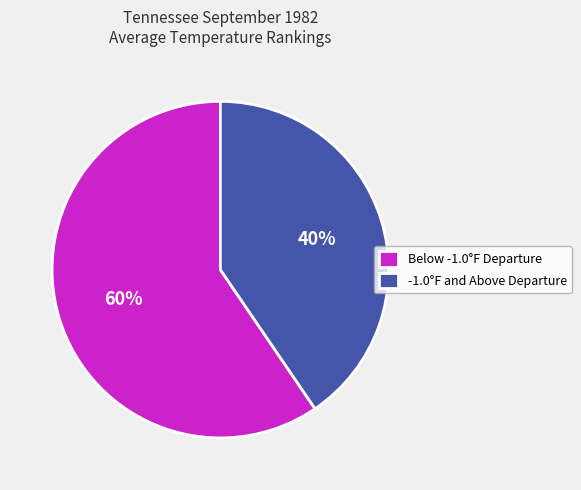

Do Below -1.0°F Departure and -1.0°F and Above Departure together represent more than half of the pie?

Yes